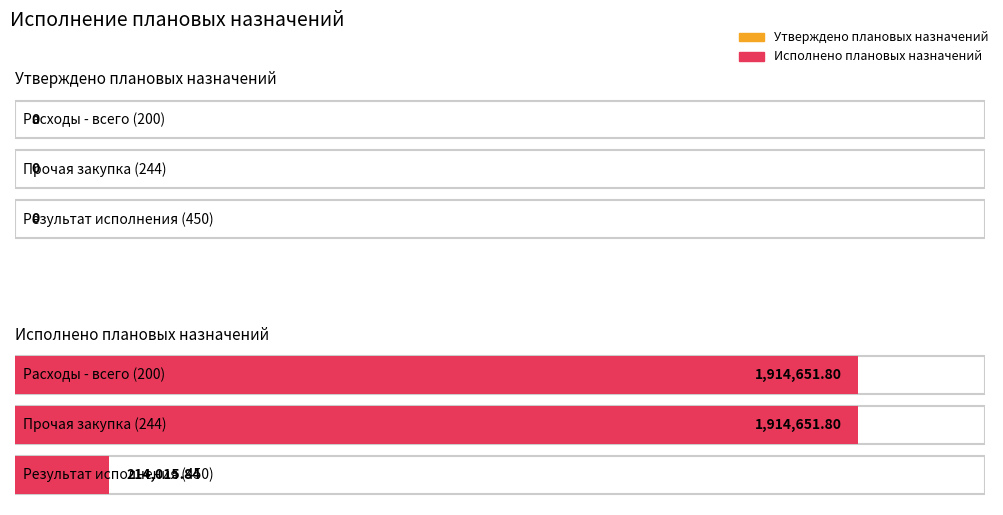

Where is Утверждено плановых назначений nearest to the value 0?

Расходы - всего (200)